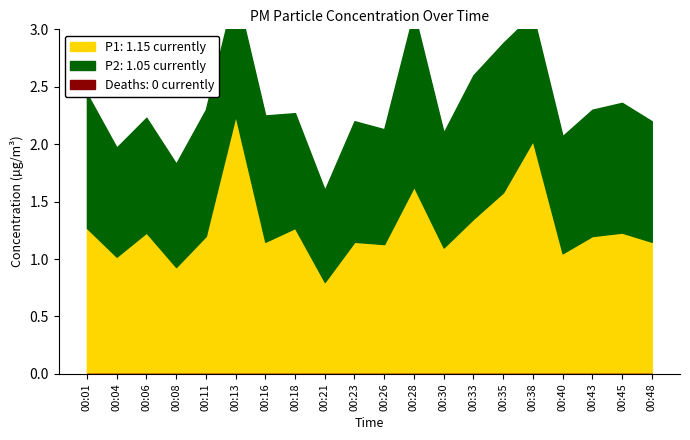

Where is P2 nearest to the value 1?

00:06